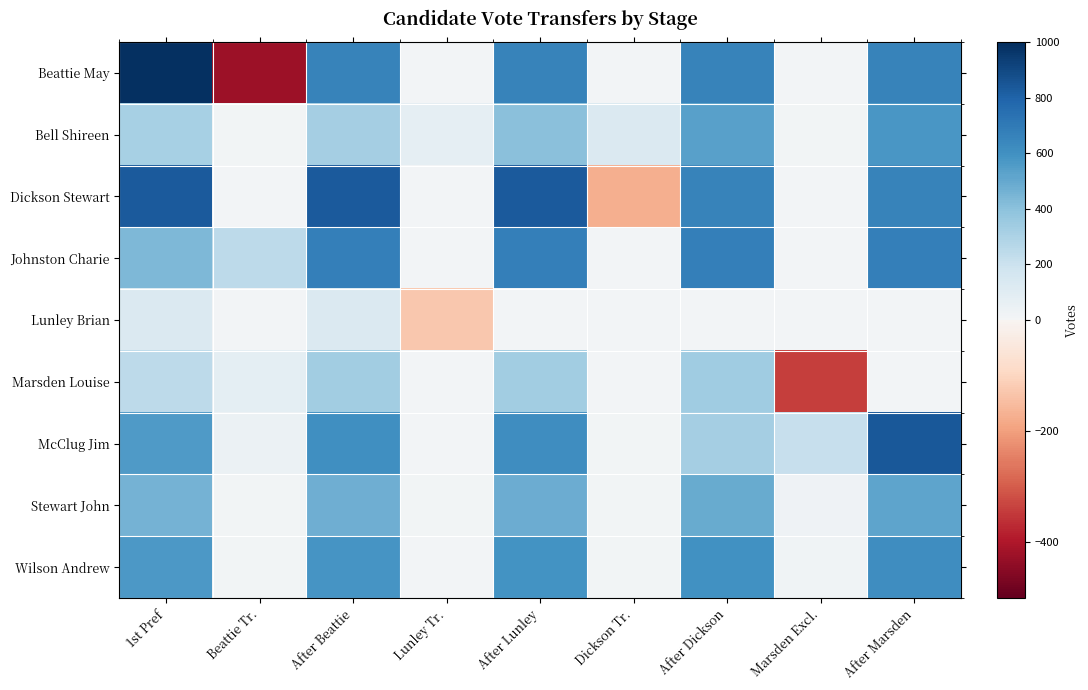

What is the difference between the highest and lowest values at After Marsden?

837.7